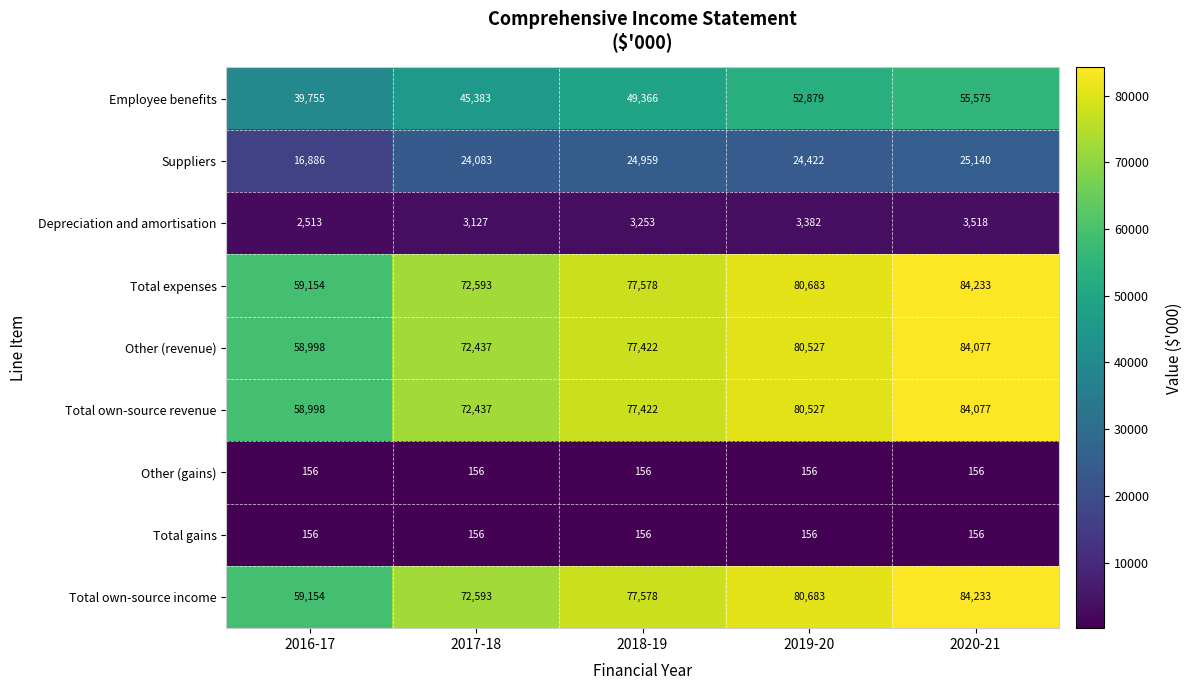

At how many categories does at least one series exceed 53649?

5